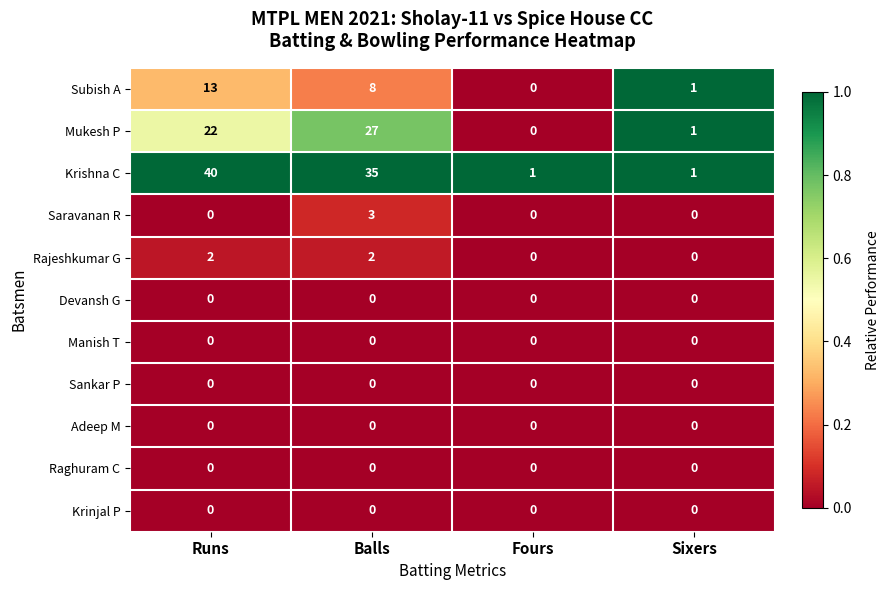

What is the total value across all series at Sixers?

3